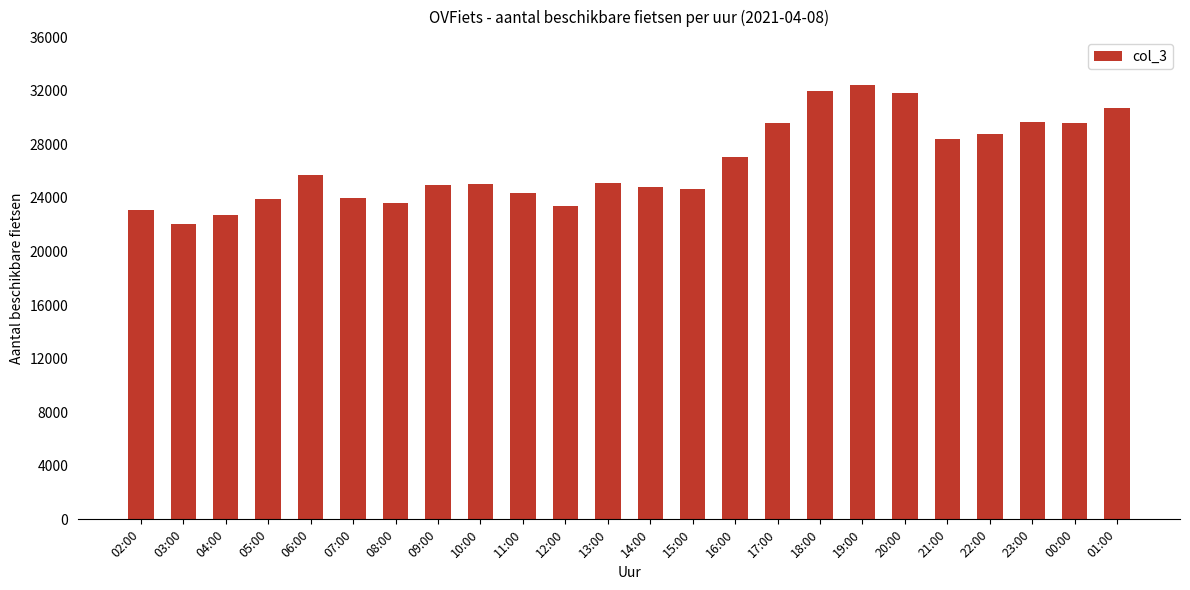

How many distinct data groups are displayed?

1